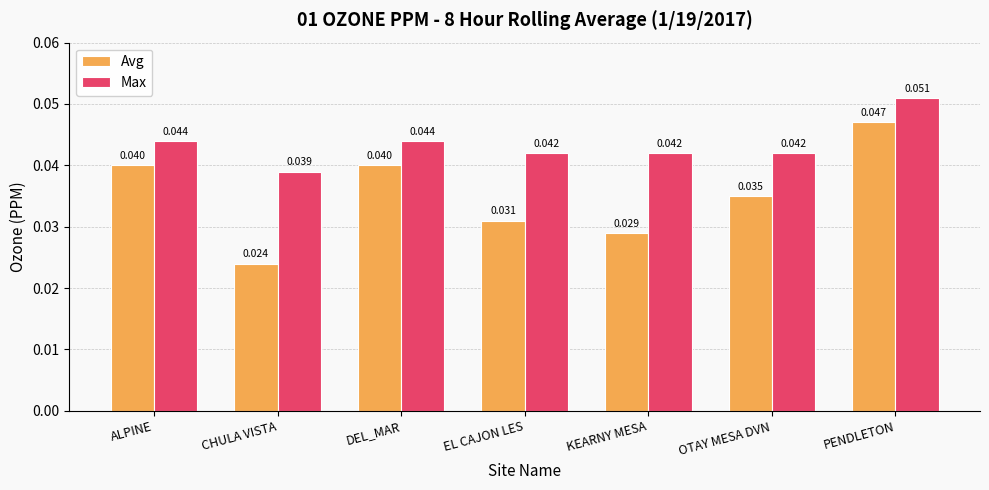

Does the chart contain stacked bars?

No